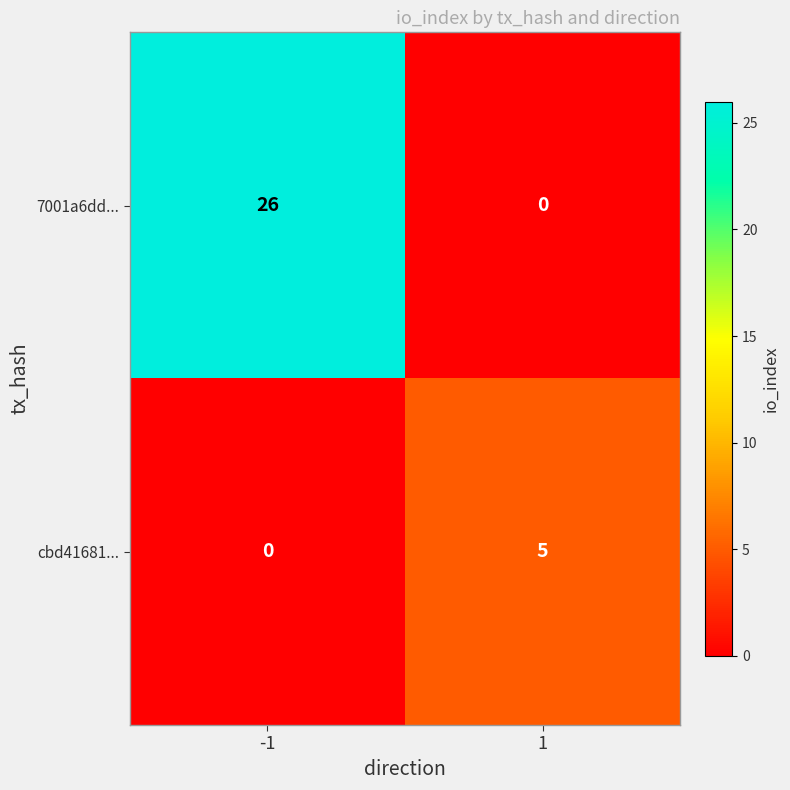

Which series has the largest total across all categories?

7001a6dd...